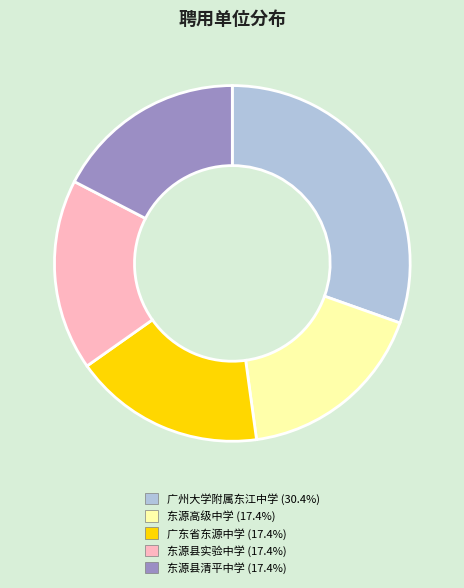

How many segments does this pie chart have?

5